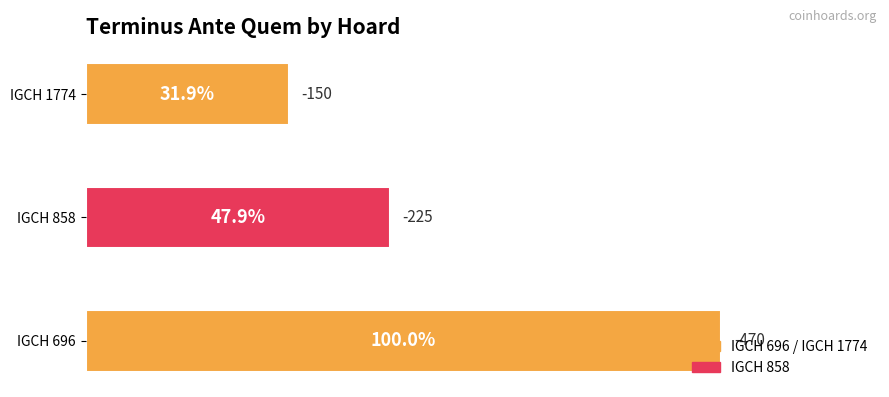

How many bars are there in total?

3